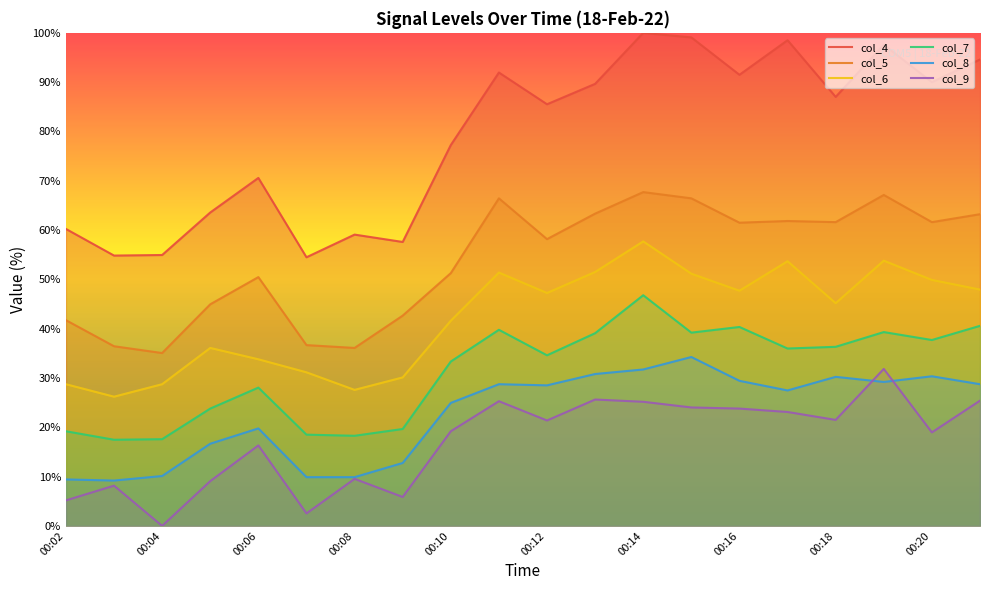

Where is col_6 nearest to the value 41?

00:10